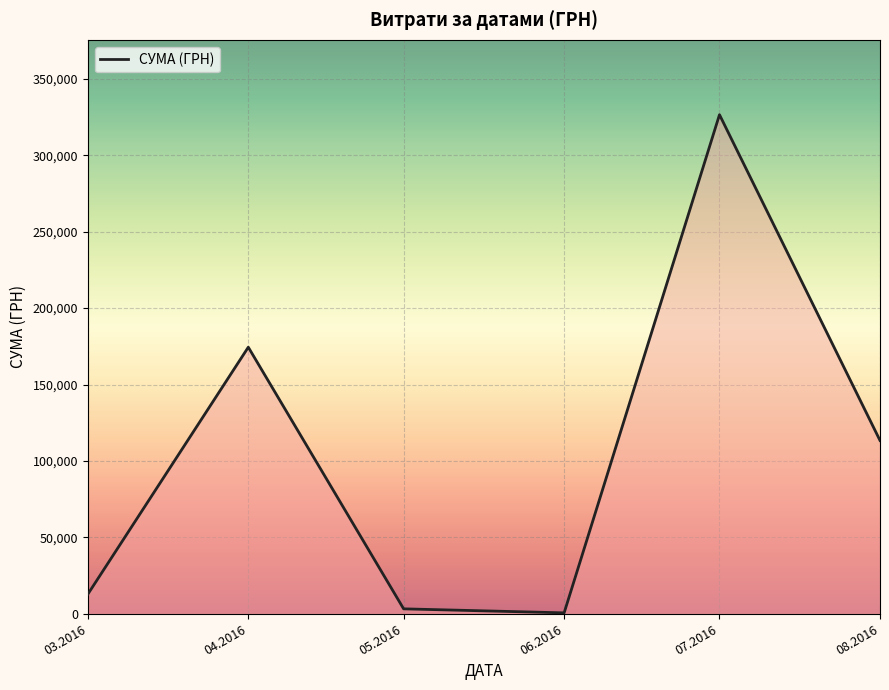

What is the maximum value shown in the chart?

326572.3